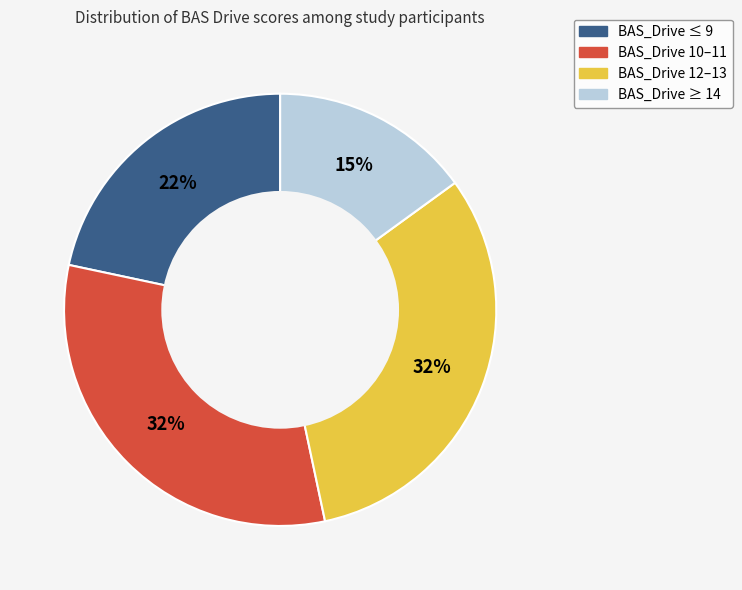

To the nearest percent, what is the difference between the largest and smallest slice percentages?

17%